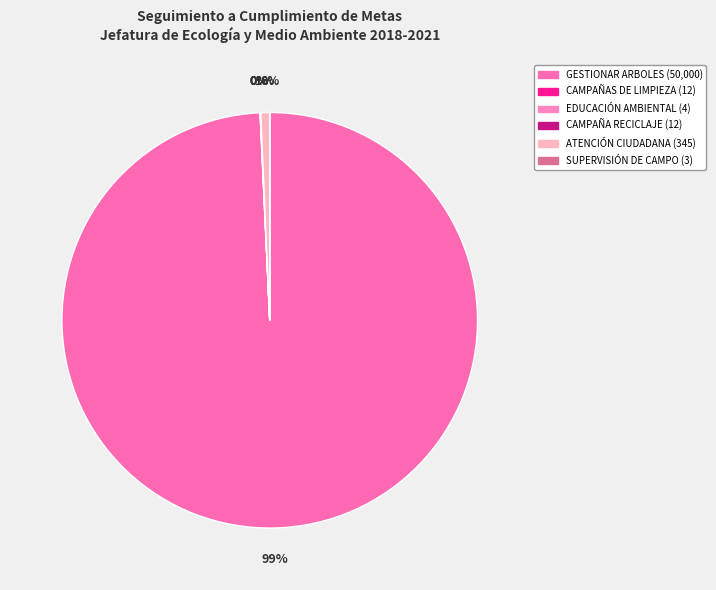

How many segments does this pie chart have?

6